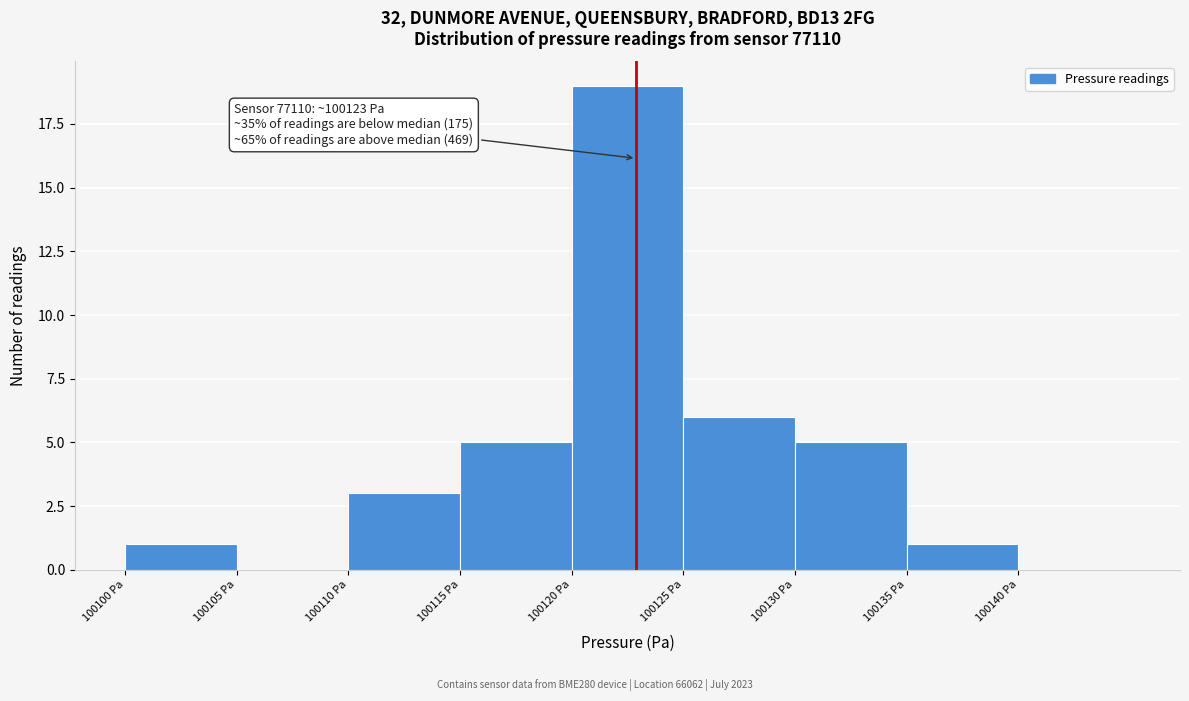

Over which range of the x-axis is the bar tallest?

100120 to 100125